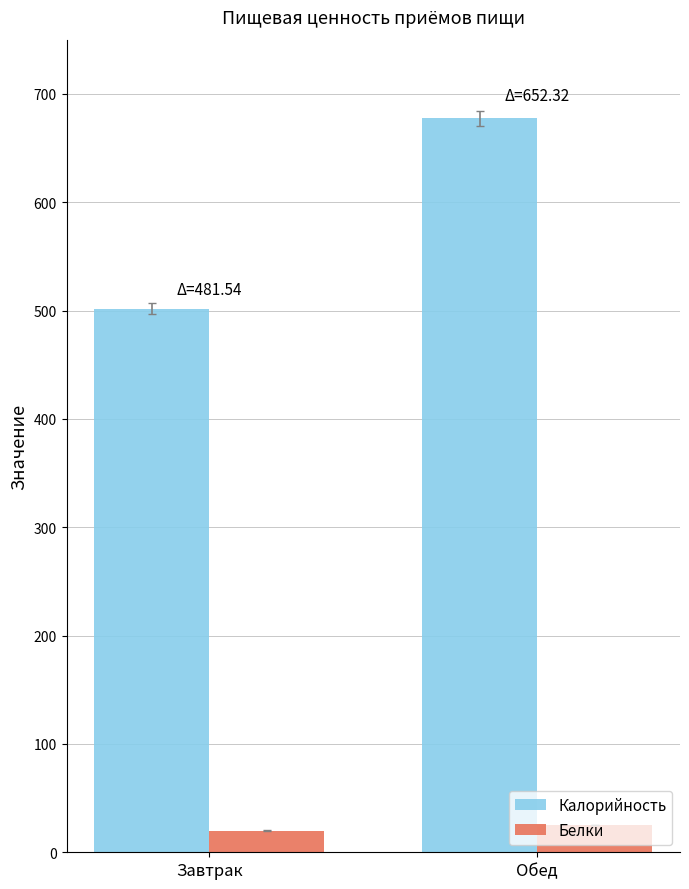

True or false: Калорийность has a value of 803.2 at Завтрак.

False